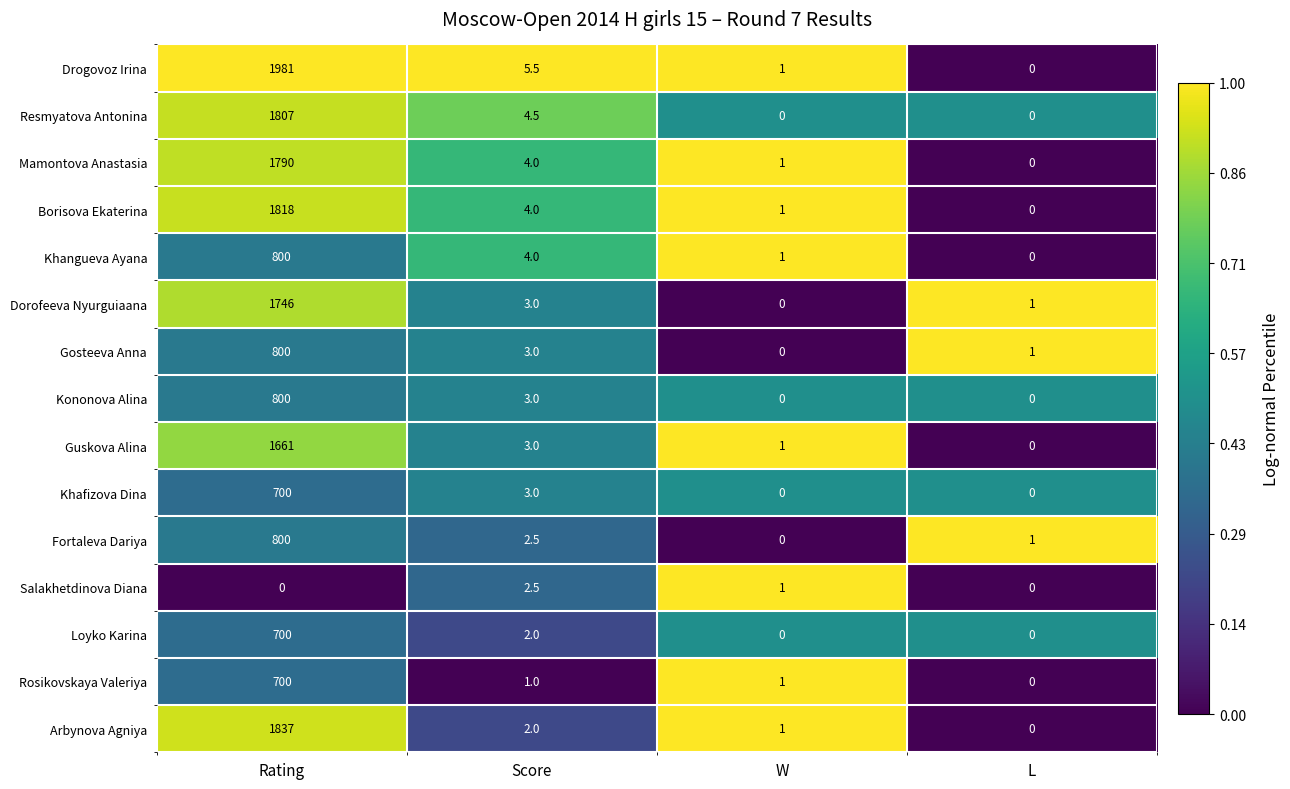

What is the total value across all series at L?

3.0